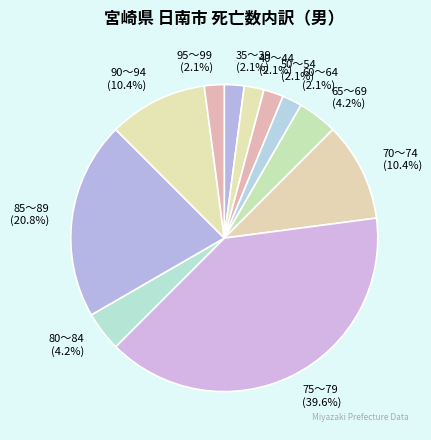

What is the largest slice in the pie chart?

75～79